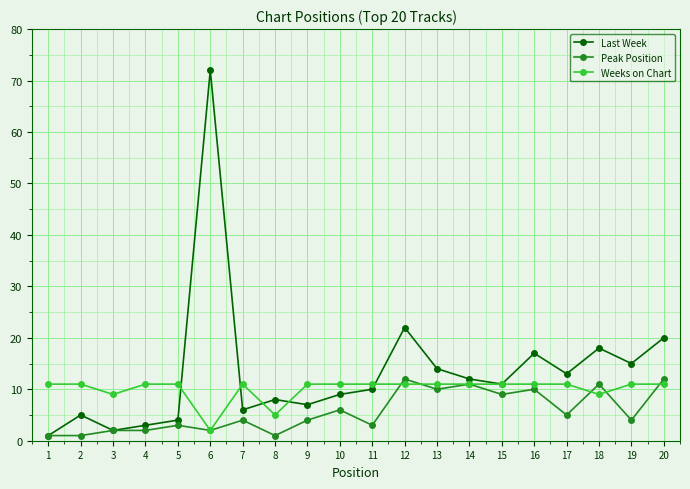

List the series in order of their peak value, lowest first.

Weeks on Chart, Peak Position, Last Week